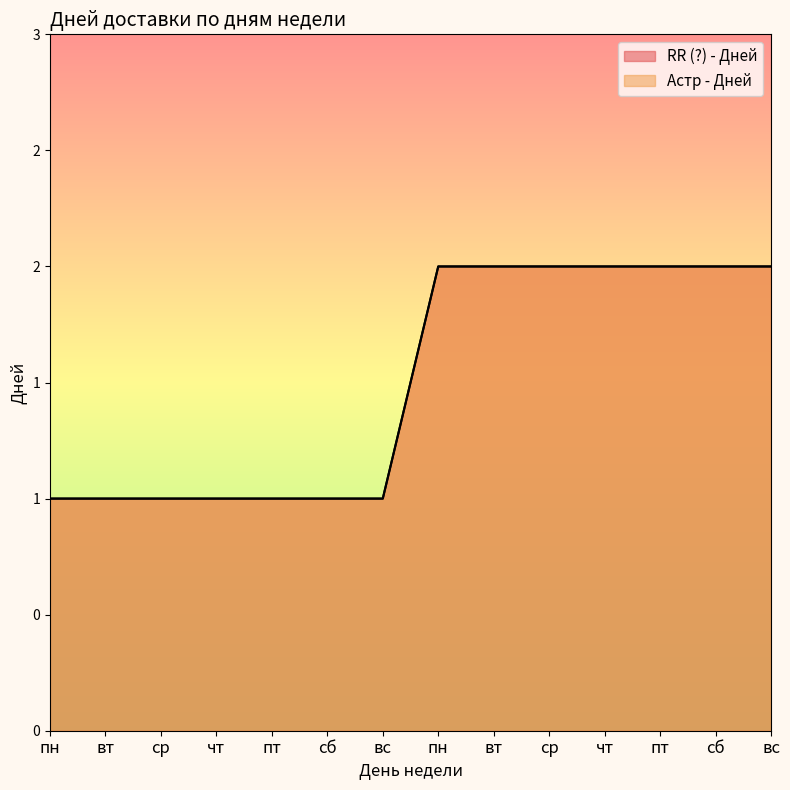

How many series are shown in this chart?

2